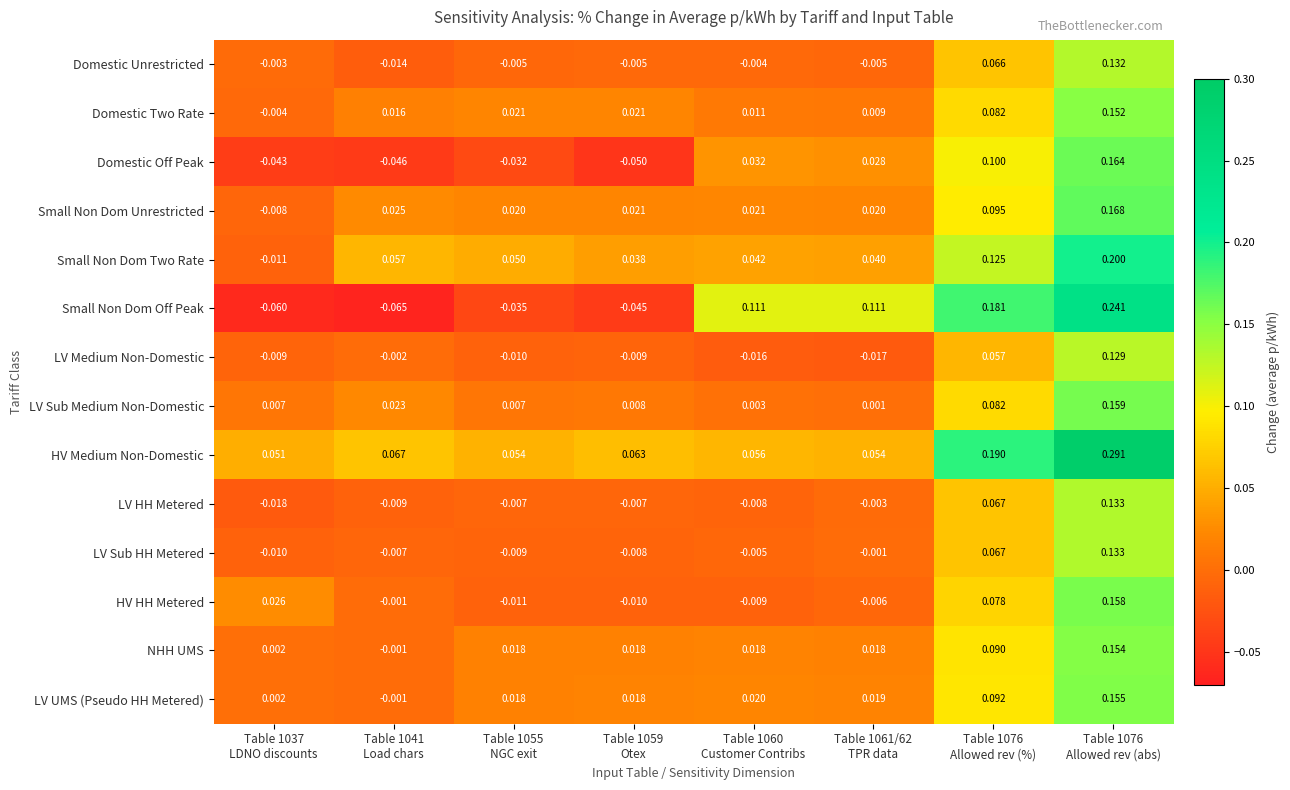

Which series has the largest range (max minus min)?

Small Non Dom Off Peak